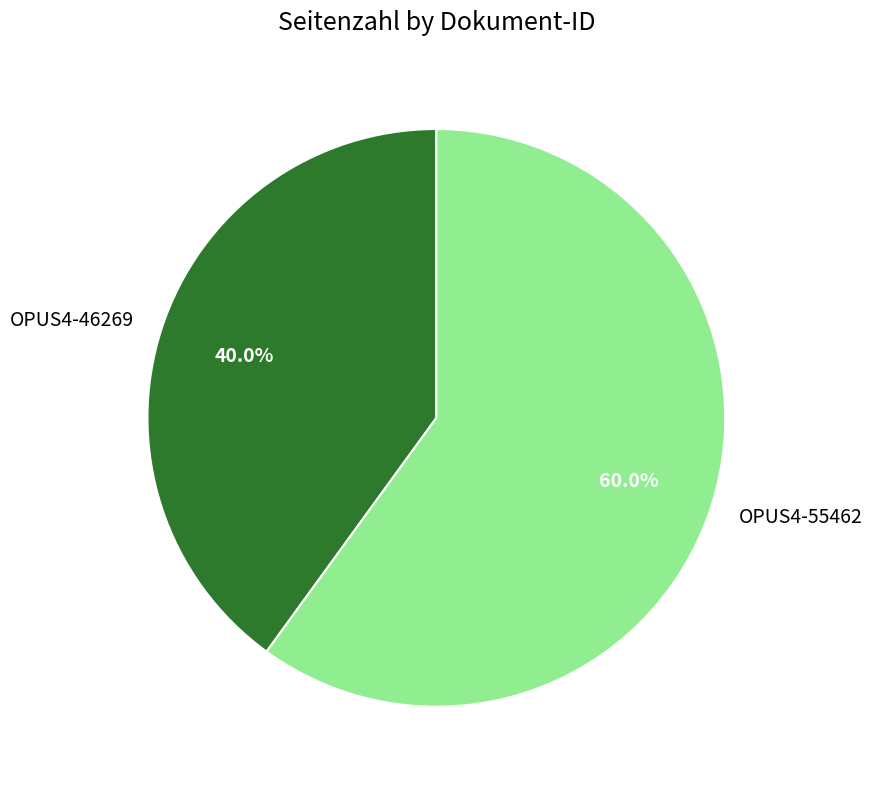

Between OPUS4-46269 and OPUS4-55462, which is larger?

OPUS4-55462